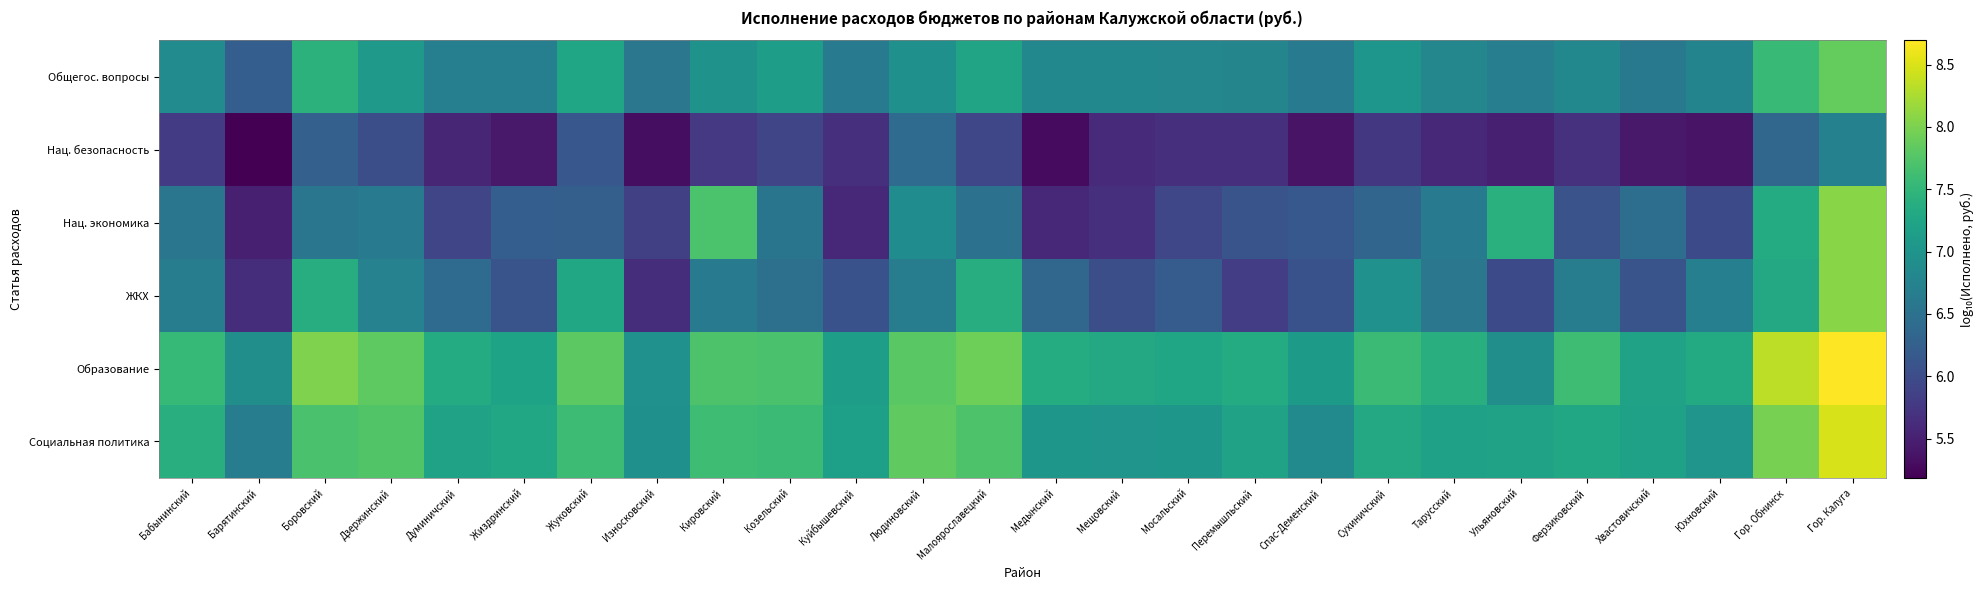

Which series has the widest spread of values?

Нац. экономика